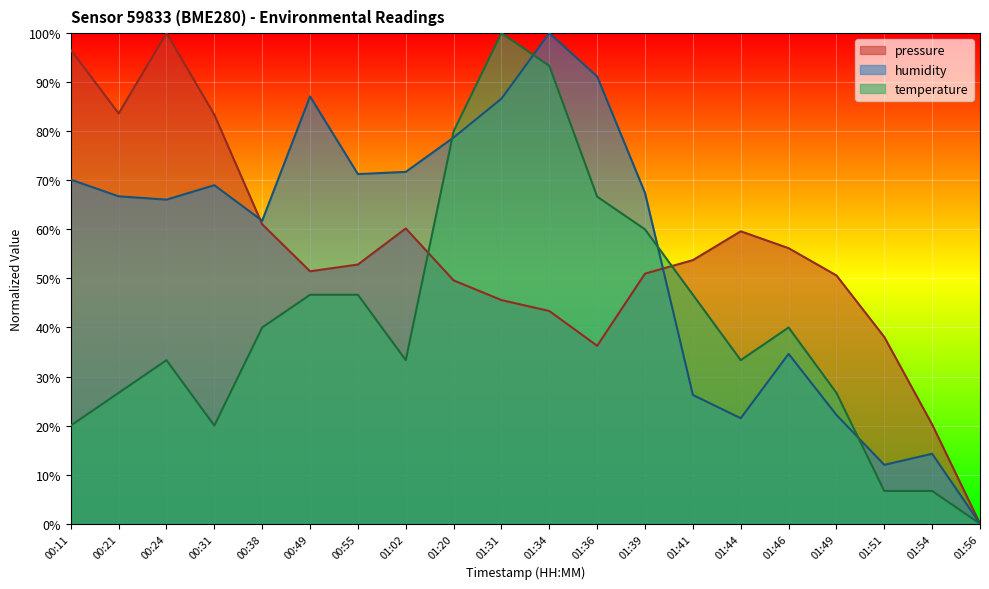

What is the difference between the pressure values at 01:54 and 01:41?

33.5